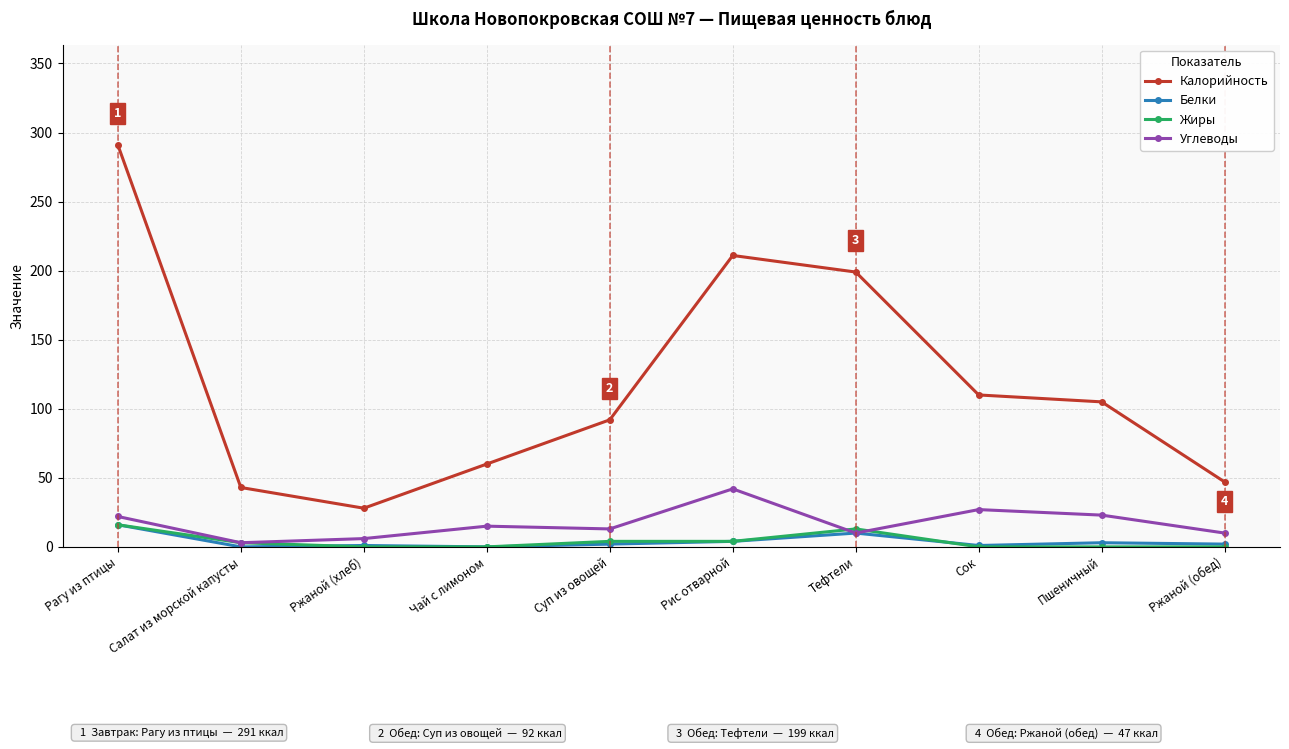

True or false: Жиры and Калорийность intersect in this chart.

False